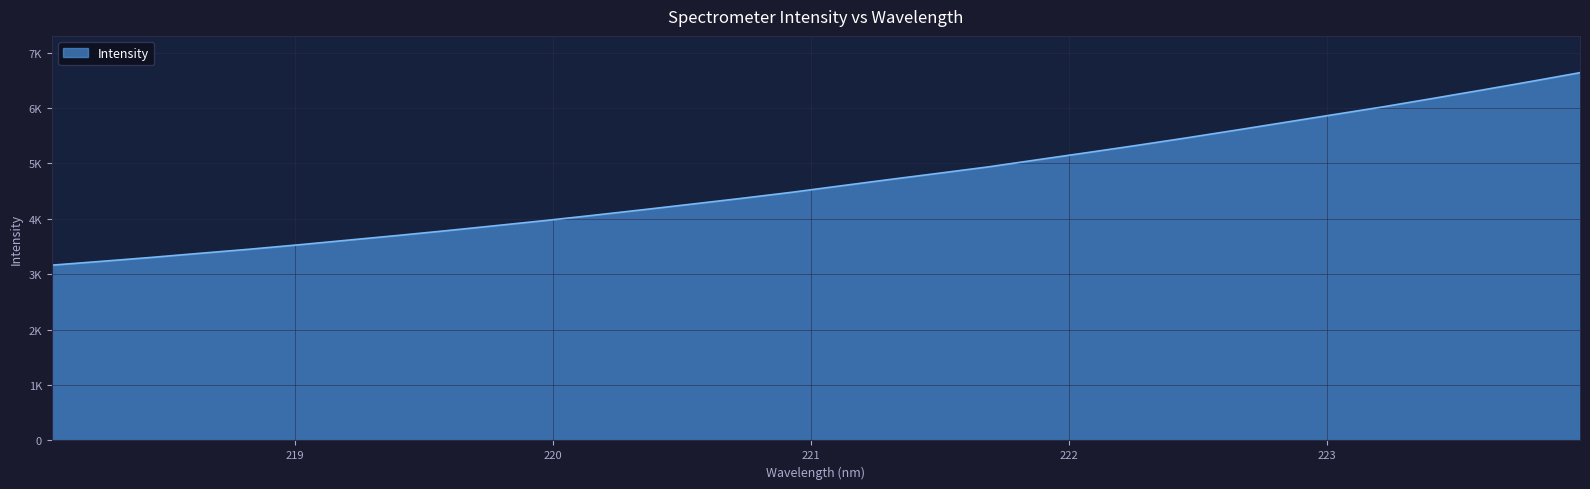

Does the chart display data point markers on the line(s)?

No